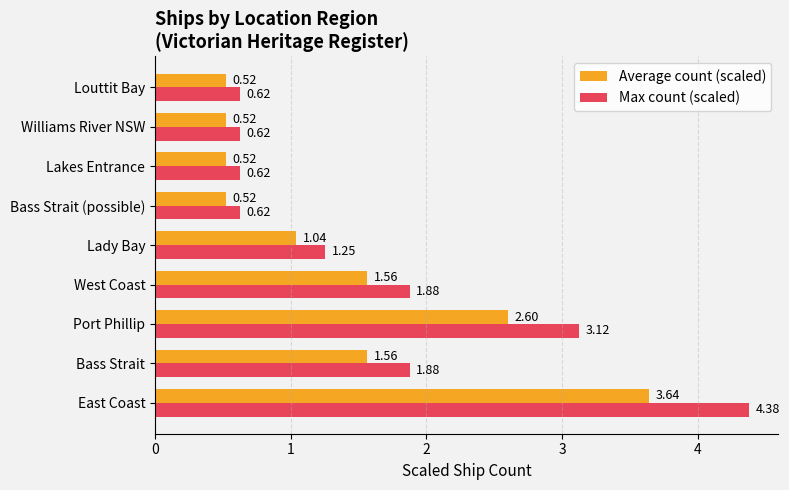

What is the sum of all Average count (scaled) values?

12.5